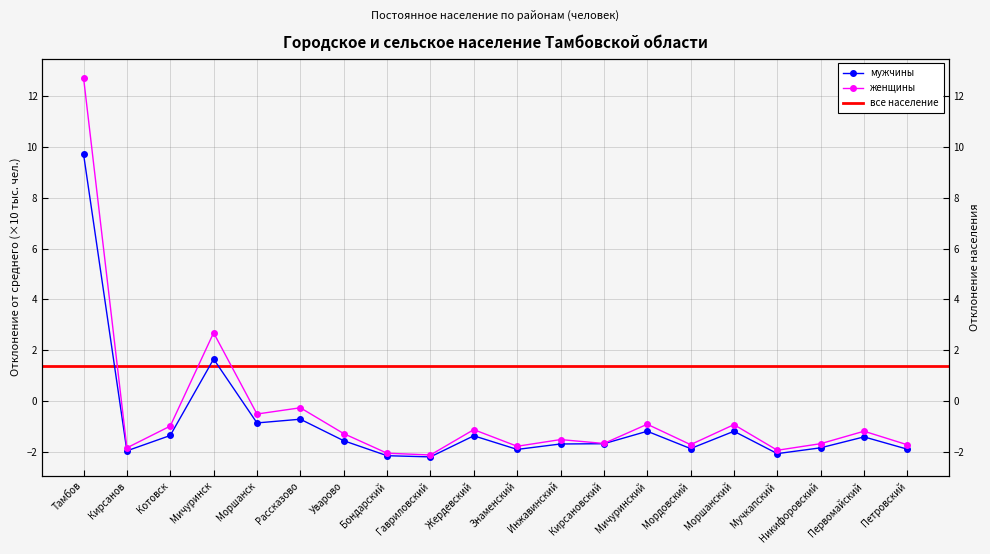

Which category has the lowest value in the мужчины series?

Гавриловский